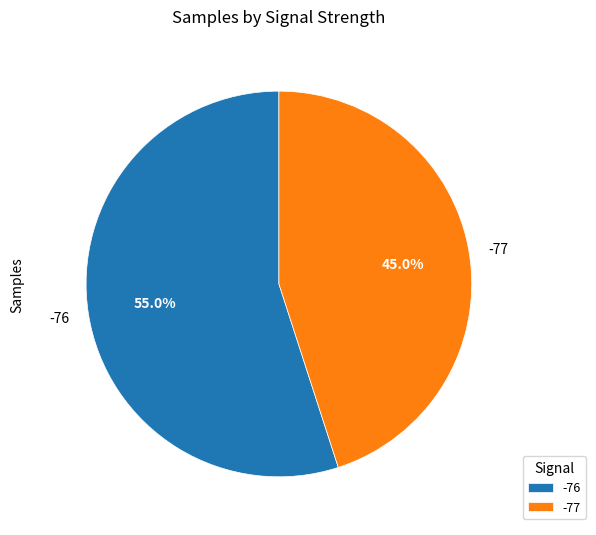

What is the largest slice in the pie chart?

-76